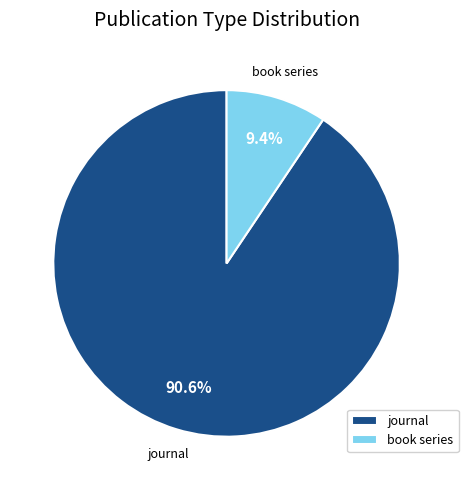

To the nearest percent, what percentage of the pie is book series?

9%